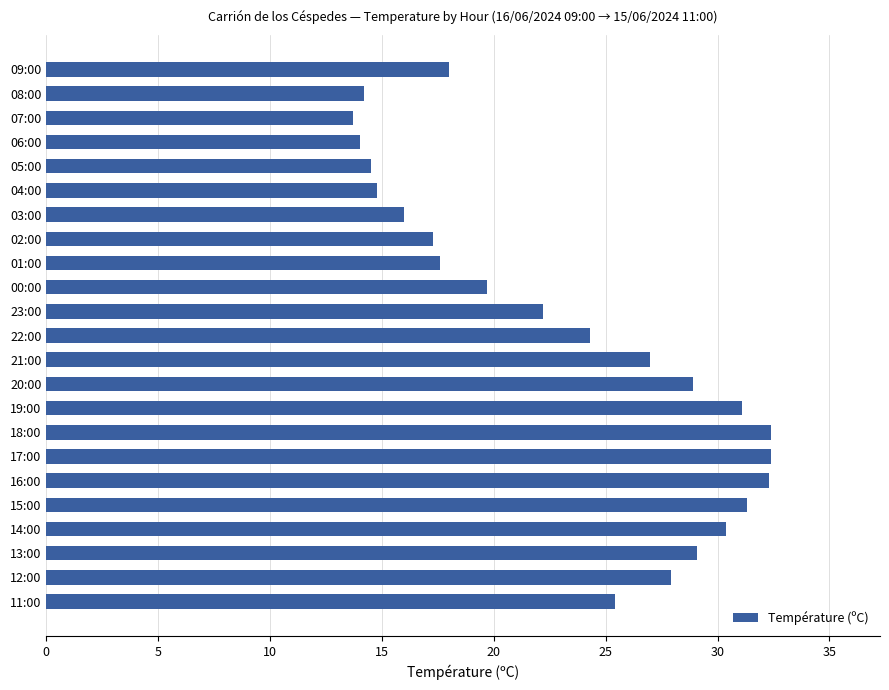

What is the sum of the values at 21:00 and 11:00?

52.4